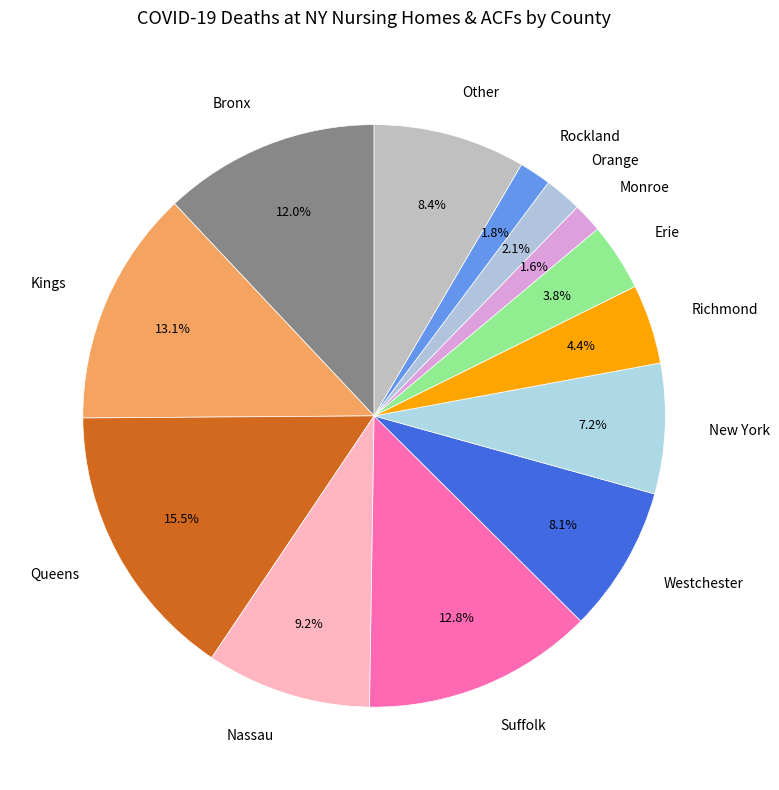

The Queens slice represents 3% of the pie. True or false?

False